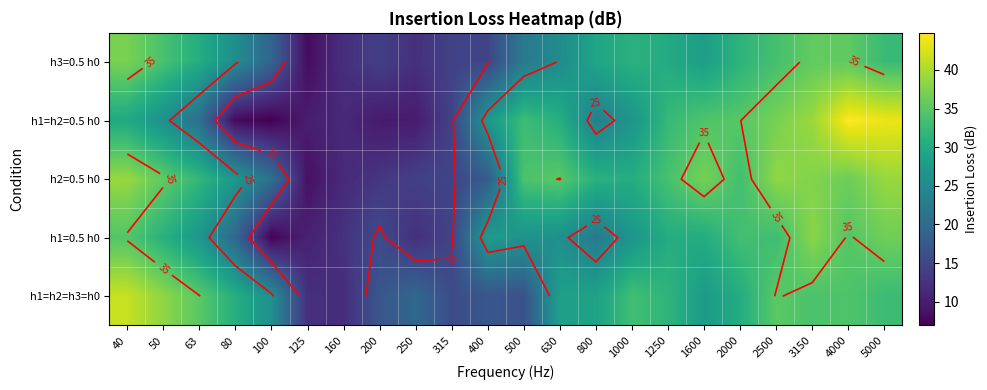

What is the minimum value shown in the chart?

6.9